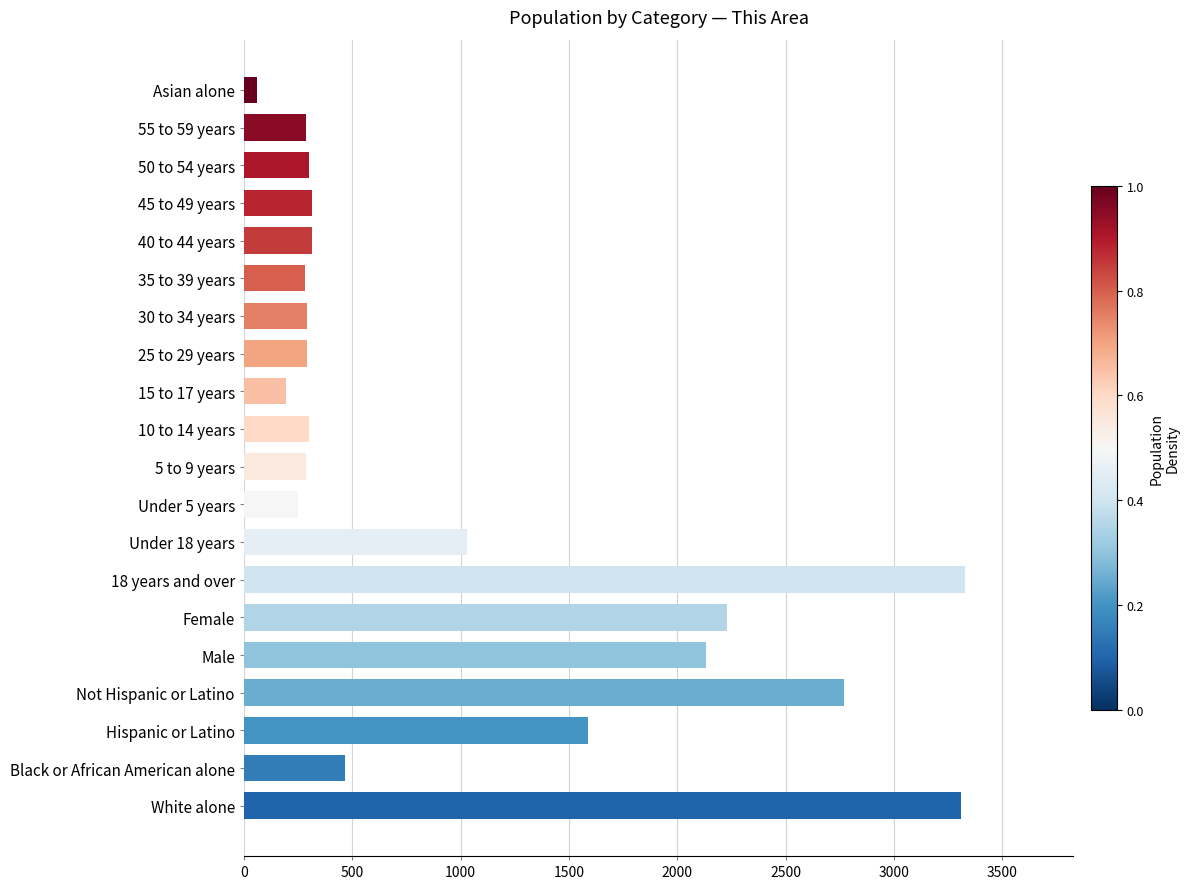

How many bars are there in total?

20